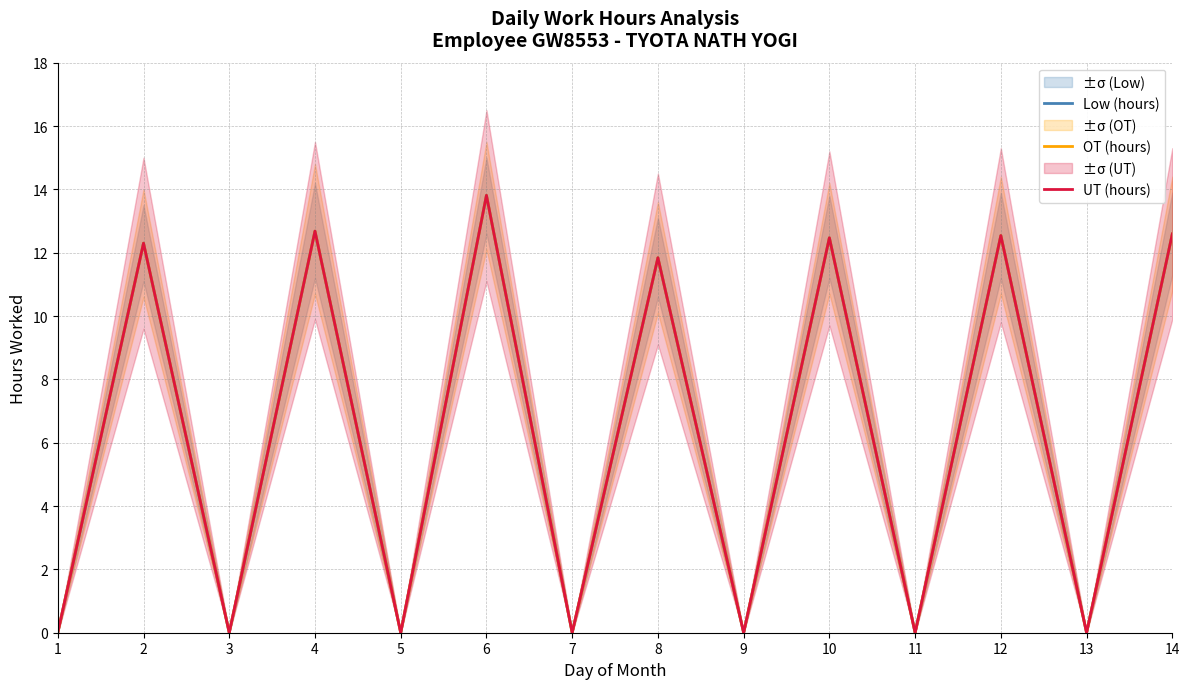

Which series has the widest spread of values?

Low (hours)